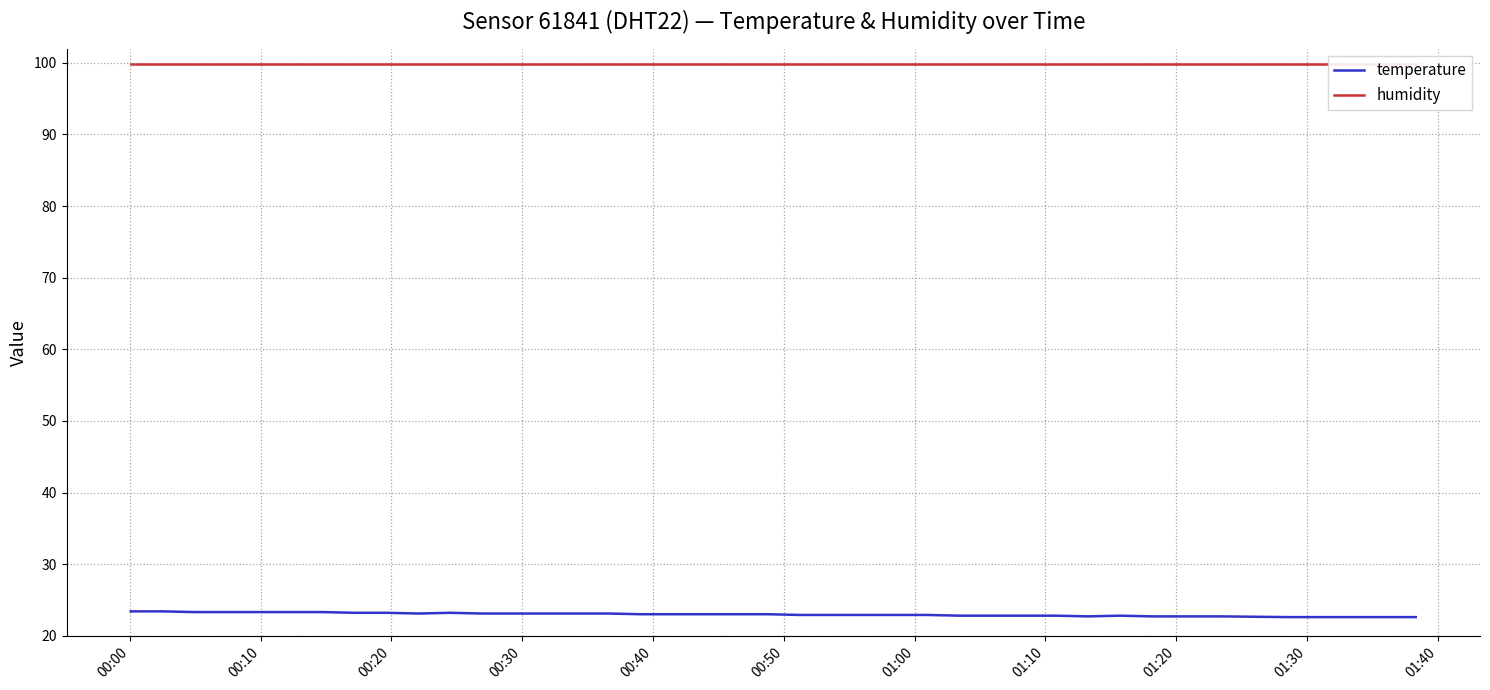

True or false: temperature and humidity intersect in this chart.

False